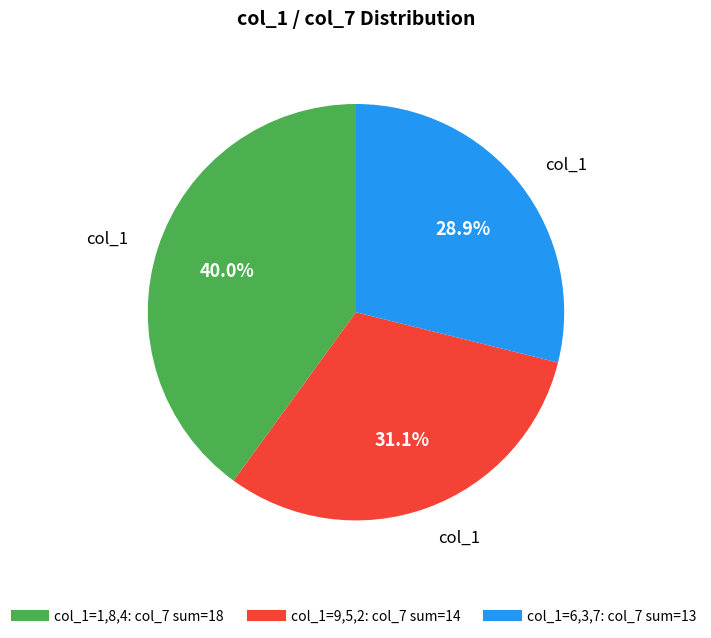

Is there any slice that represents more than half of the pie?

No